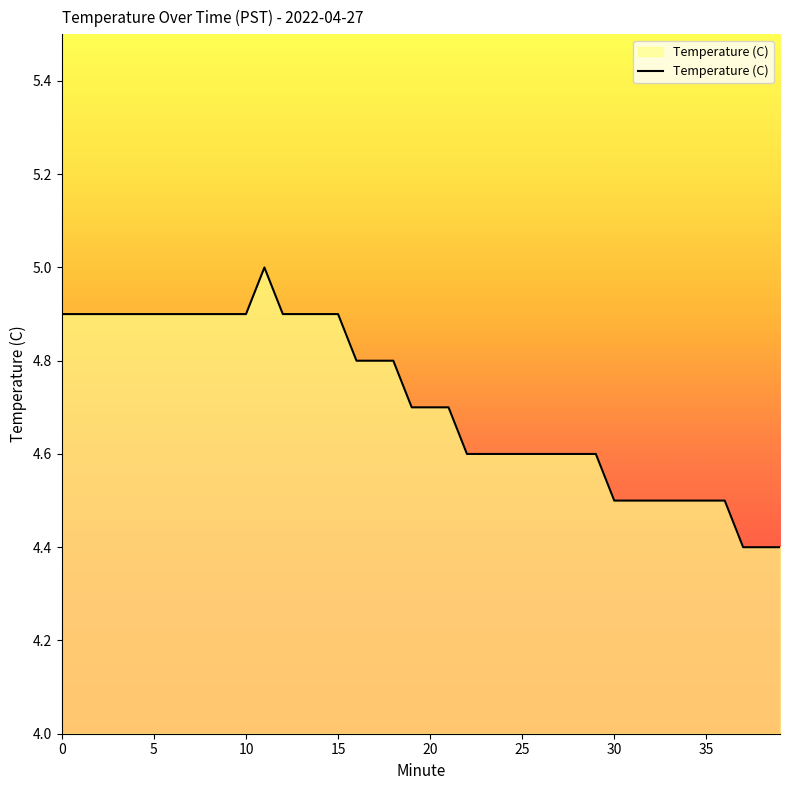

What is the difference between the maximum and minimum values?

0.6